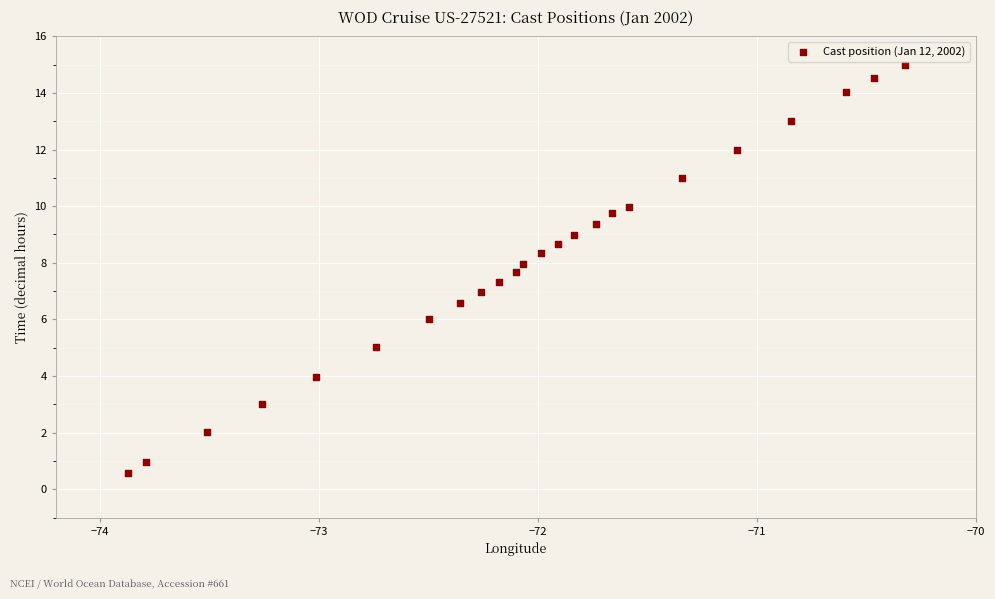

What is the range of Y values (max minus min)?

14.4